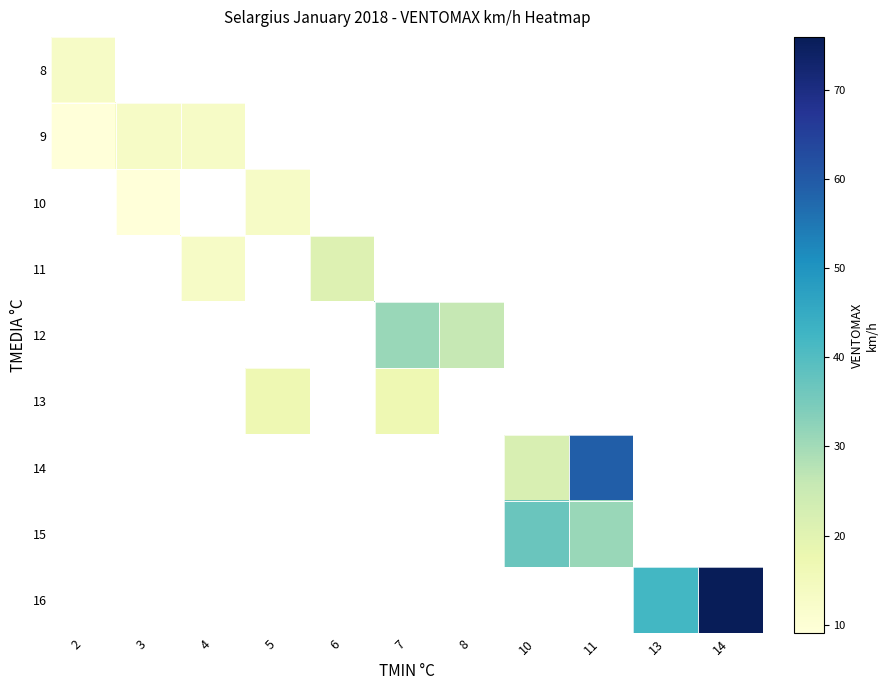

The row_5 series shows 6.3 at 7. True or false?

False